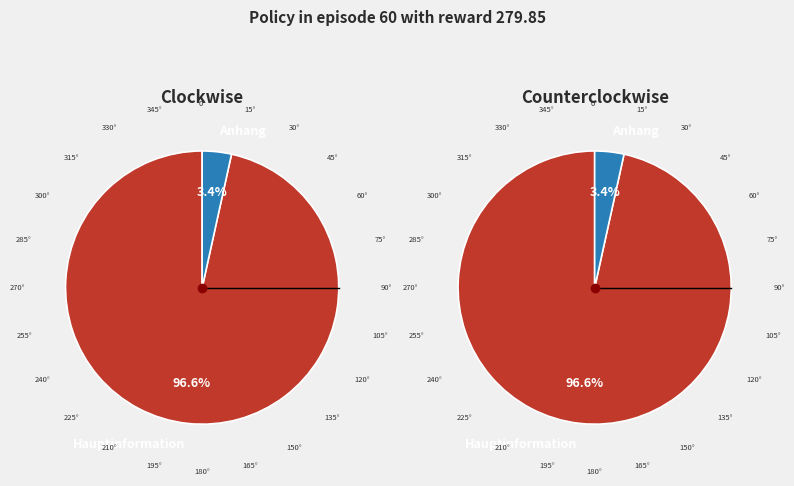

What percentage is the Anhang slice, to the nearest percent?

3%